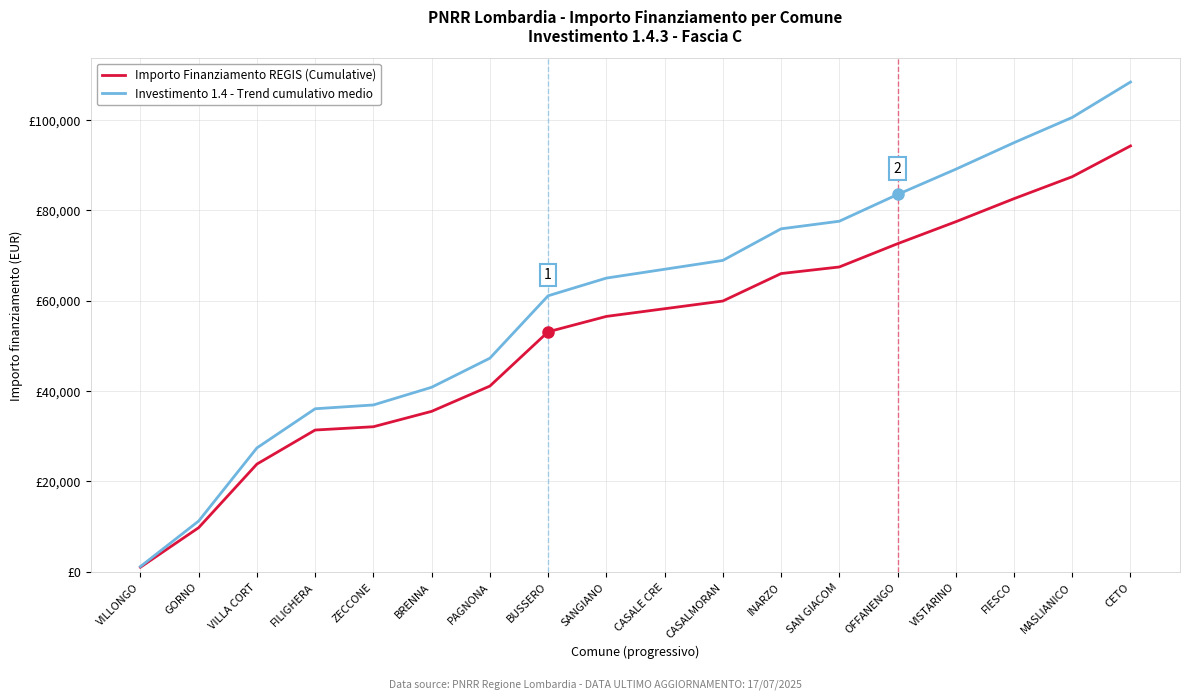

At which label does Investimento 1.4 - Trend cumulativo medio reach its minimum?

VILLONGO